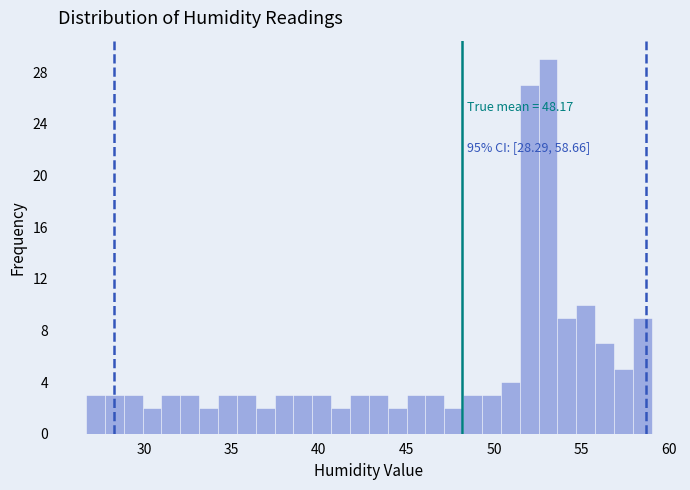

Read against the x-axis, roughly where is the centre of the tallest bar?

53.0